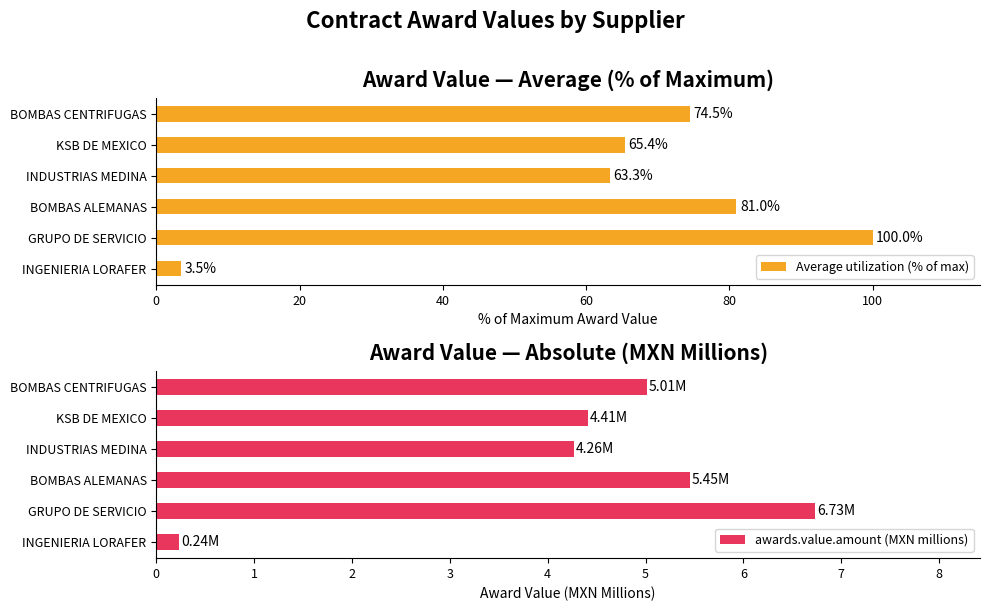

Rank the categories by Average utilization (% of max) value from highest to lowest.

GRUPO DE SERVICIO, BOMBAS ALEMANAS, BOMBAS CENTRIFUGAS, KSB DE MEXICO, INDUSTRIAS MEDINA, INGENIERIA LORAFER